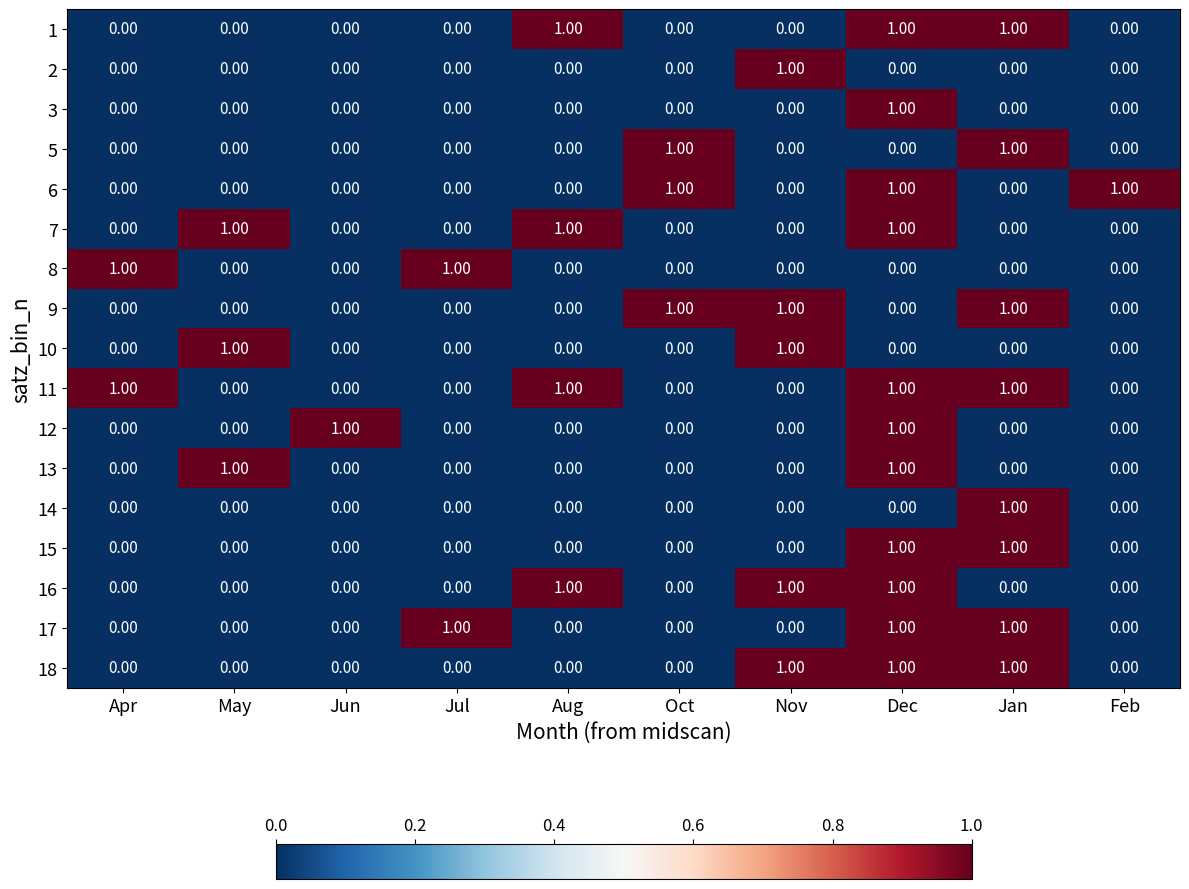

Which series has the largest total across all categories?

11